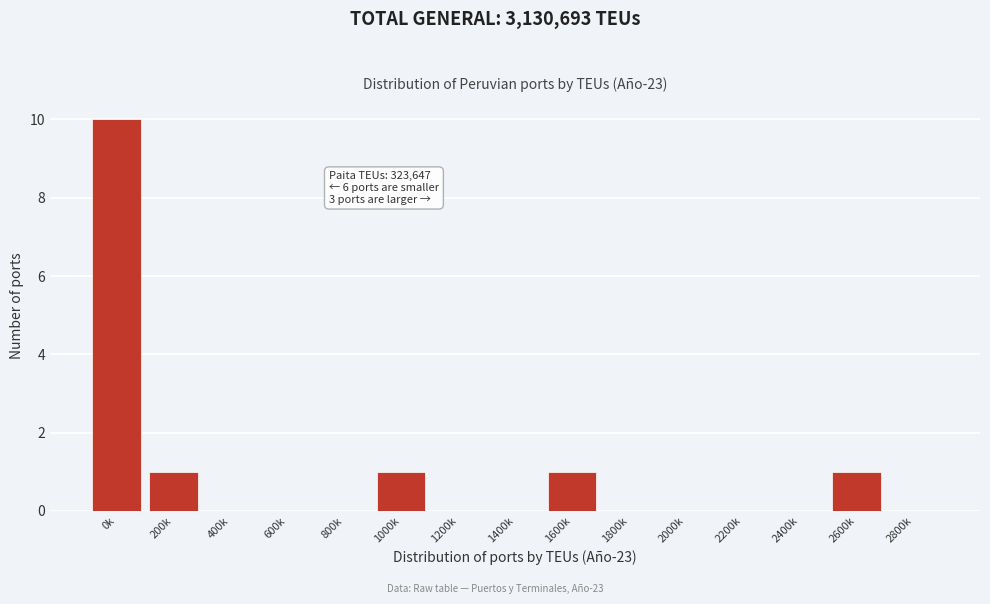

Reading left to right, transcribe all the data shown in this chart.

0k=10	200k=1	400k=0	600k=0	800k=0	1000k=1	1200k=0	1400k=0	1600k=1	1800k=0	2000k=0	2200k=0	2400k=0	2600k=1	2800k=0